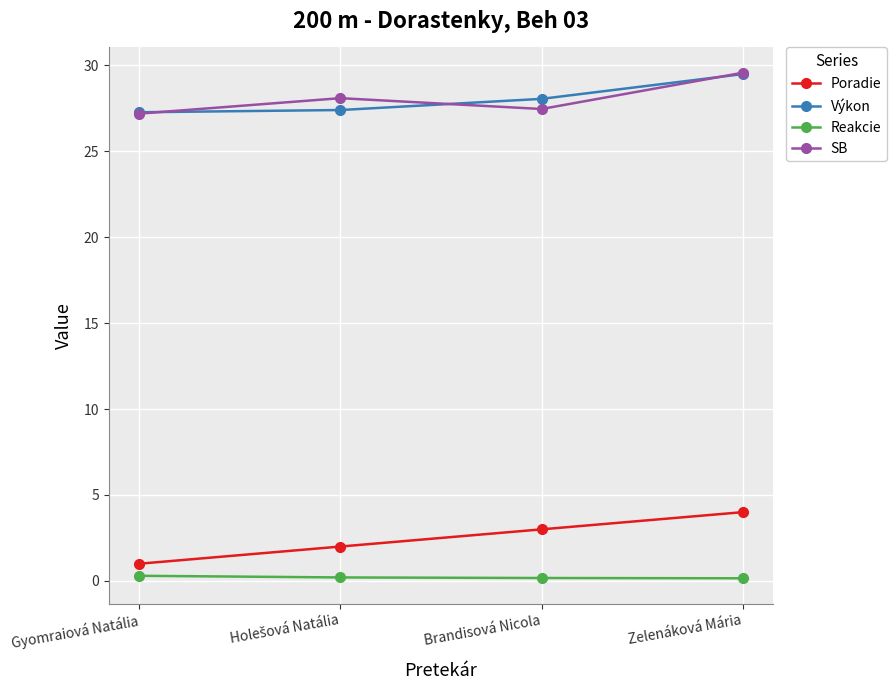

At how many categories does at least one series exceed 16?

4